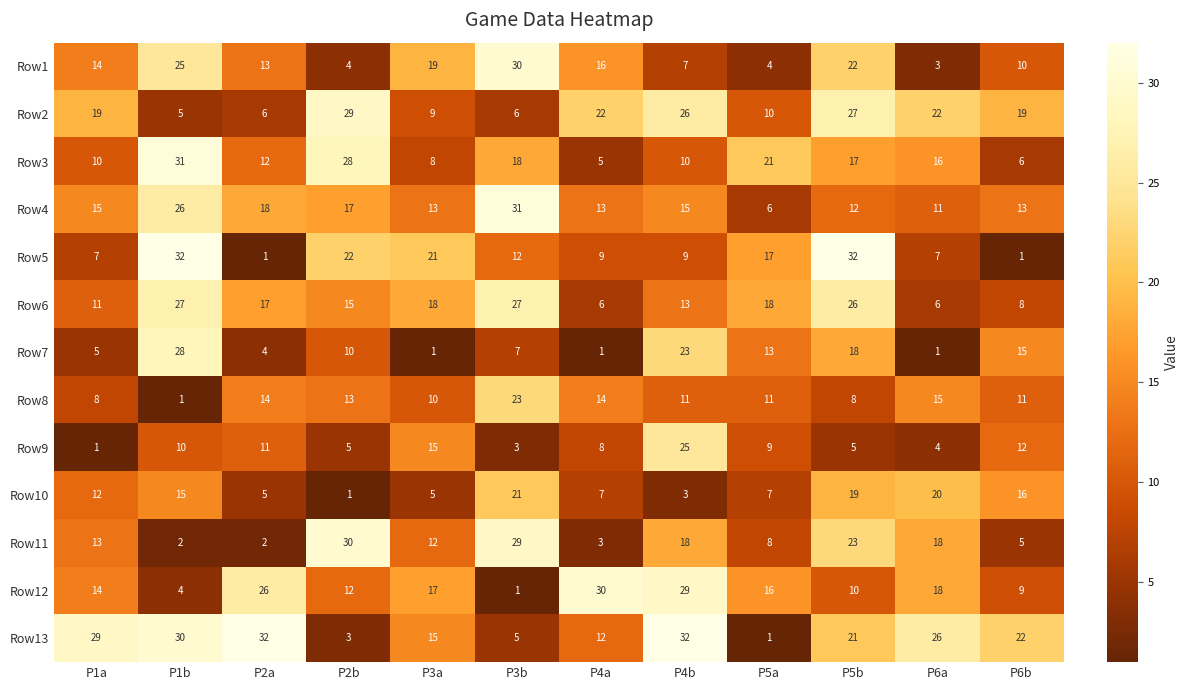

The Row8 series shows 7 at P4a. True or false?

False